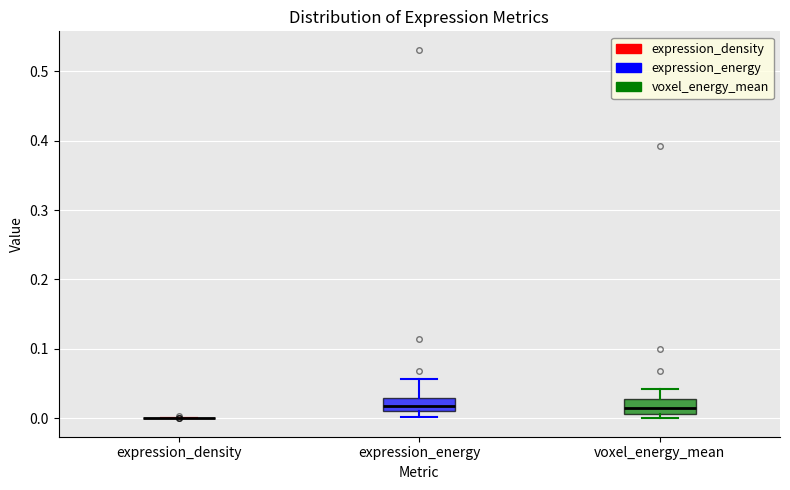

Reading left to right, read every box against the y-axis: the position of its median line, the range the box covers, and the ends of its whiskers. The values are not printed on the chart, so give them approximately, as read against the axis.

expression_density: box collapsed to a line at 0.00, whiskers 0.00 to 0.00
expression_energy: median 0.02, box 0.01 to 0.03, whiskers 0.00 to 0.06
voxel_energy_mean: median 0.02, box 0.01 to 0.03, whiskers 0.00 to 0.04